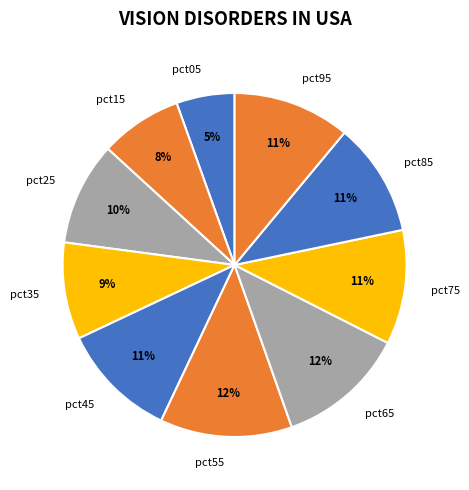

Is pct65 the majority of the pie?

No